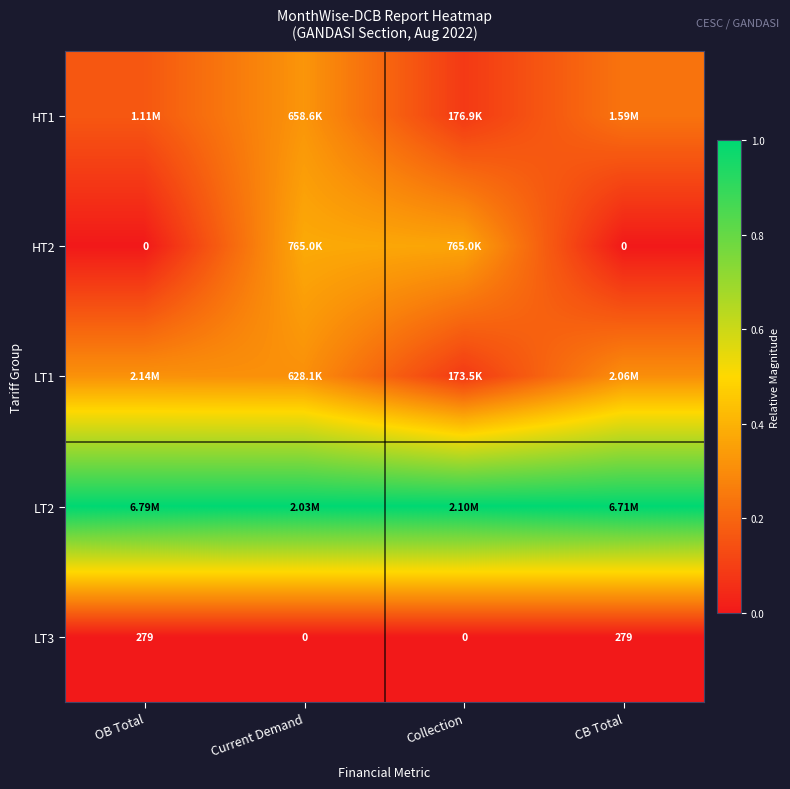

Is the value of HT1 at Current Demand greater than the value of LT2 at Current Demand?

No